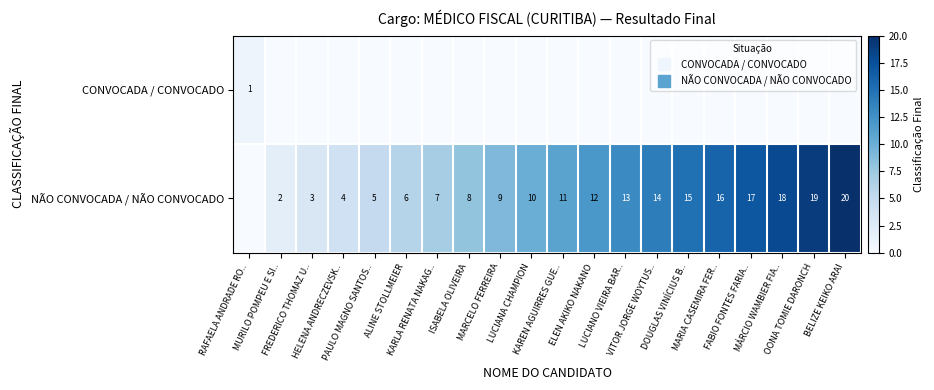

Which category has the highest value in the CONVOCADA / CONVOCADO series?

RAFAELA ANDRADE RO..